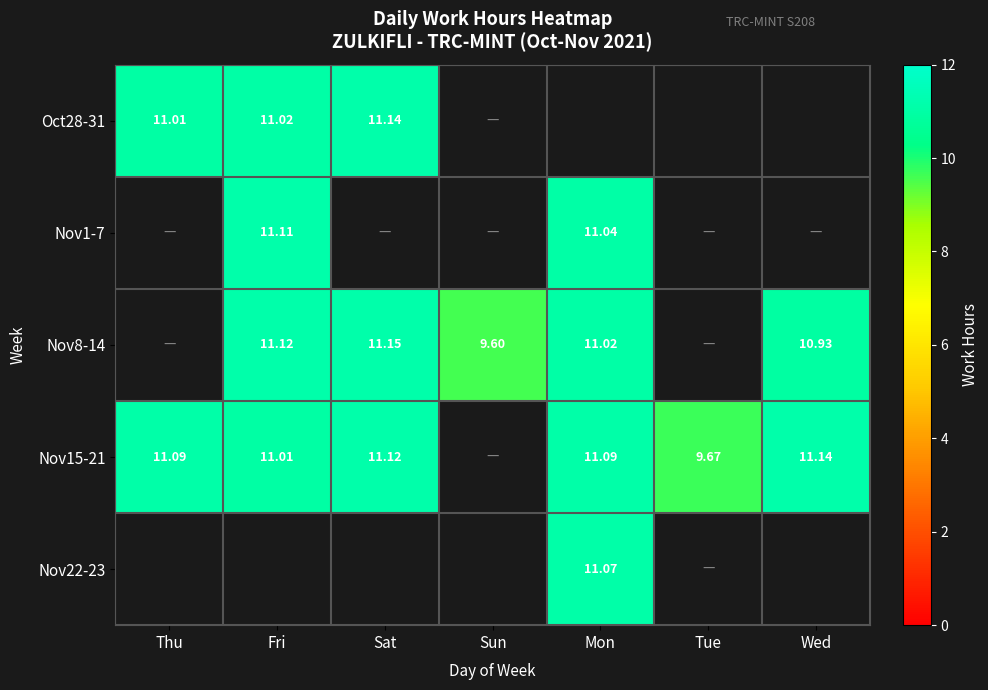

At which category does the chart reach its peak across all series?

Sat